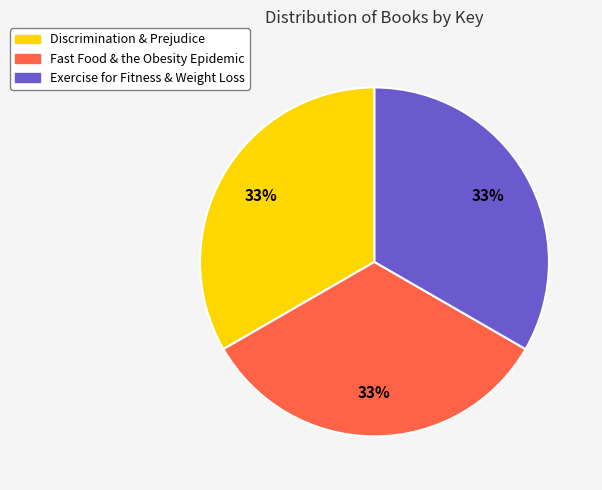

Count the number of slices in the pie.

3